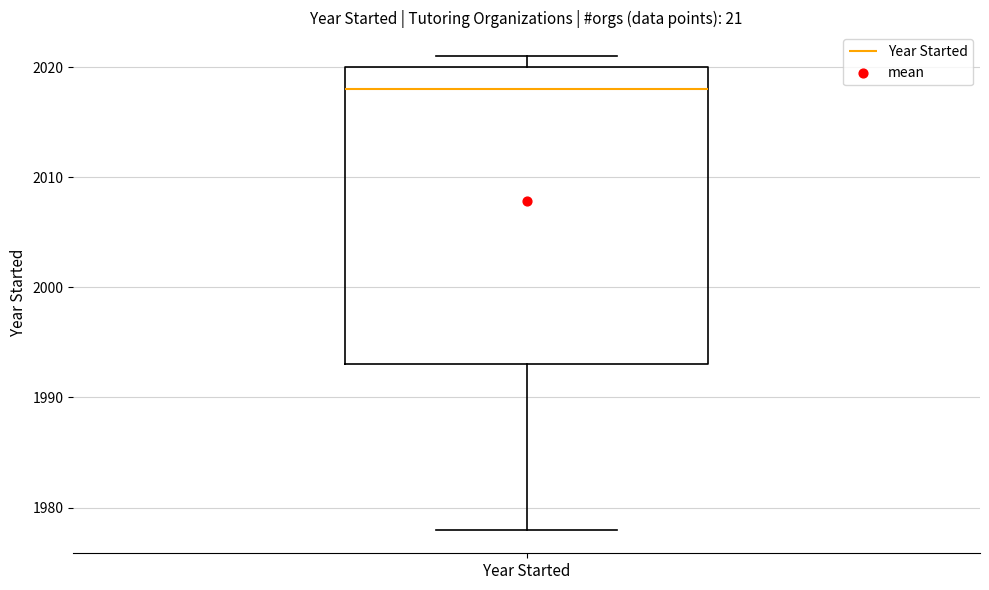

Where does the lower whisker of the box for Year Started end on the y-axis? The values are not printed on the chart, so give them approximately, as read against the axis.

1978